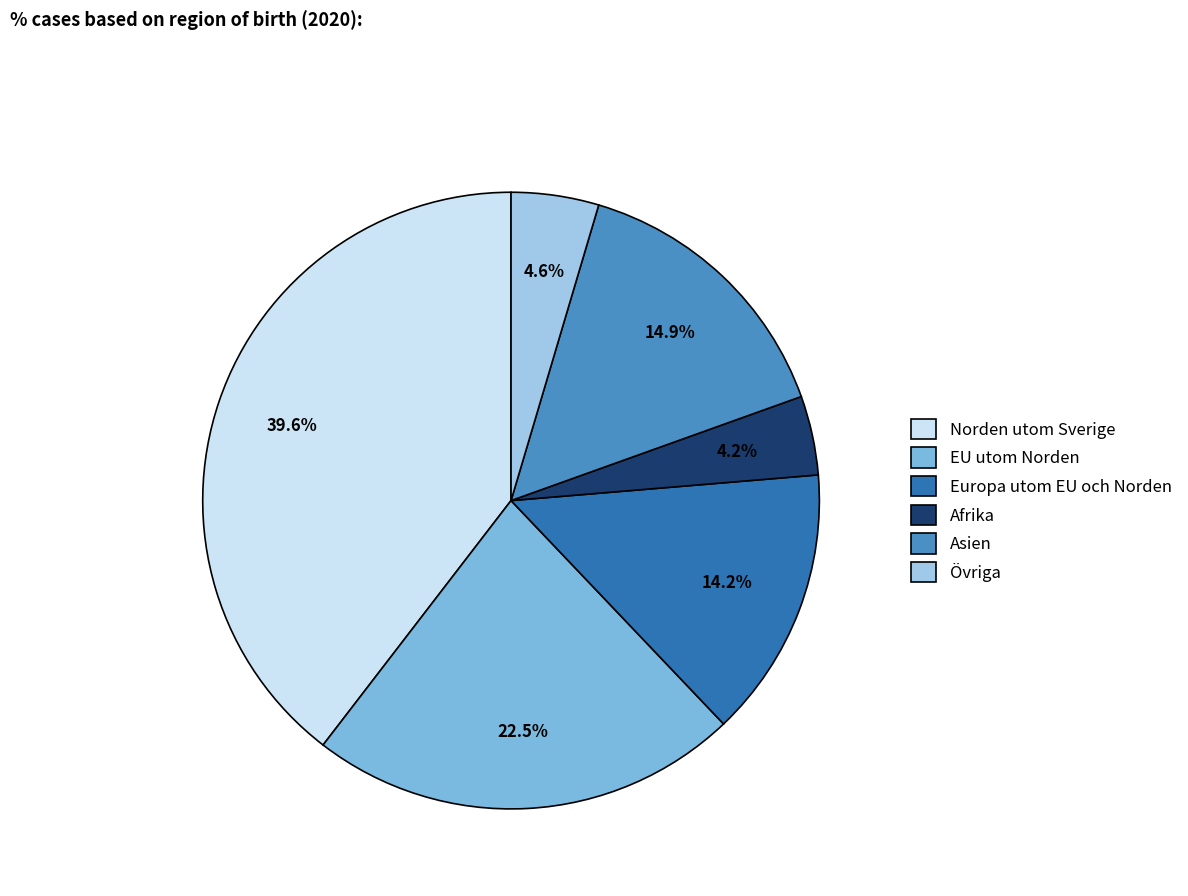

Is Europa utom EU och Norden the majority of the pie?

No